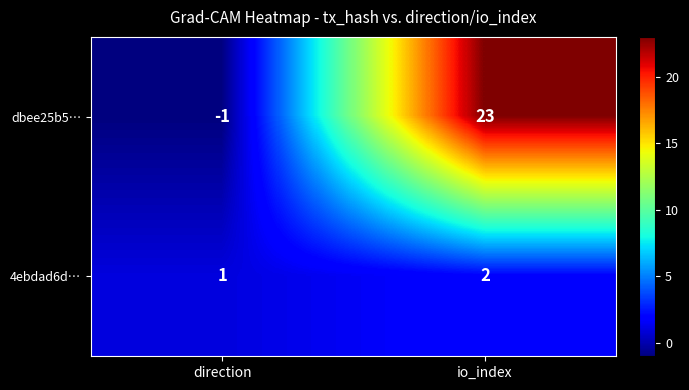

What is the difference between the highest and lowest values at io_index?

21